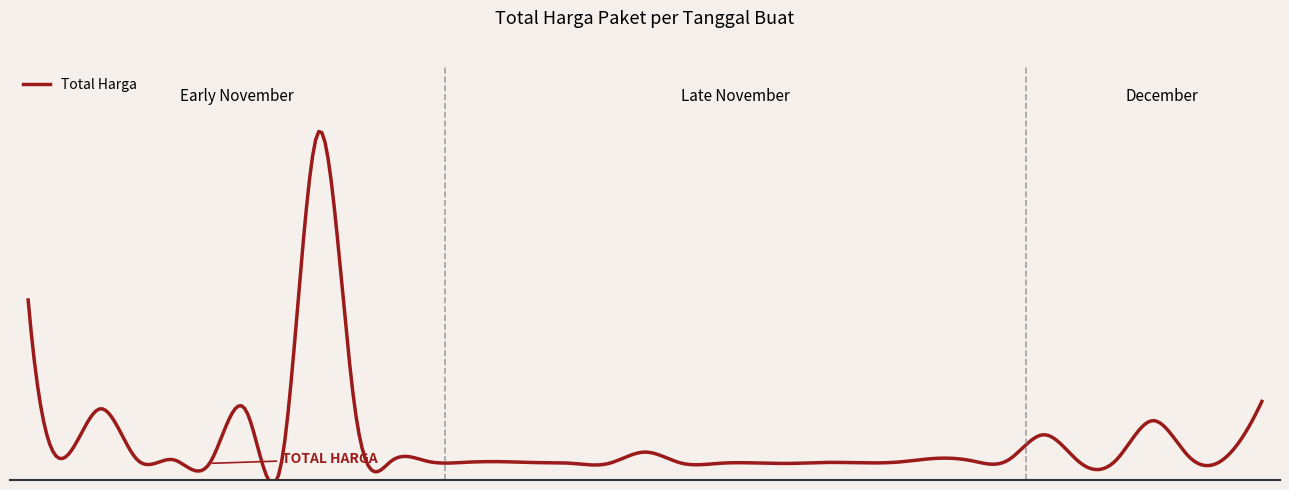

Does the chart have visible grid lines?

No